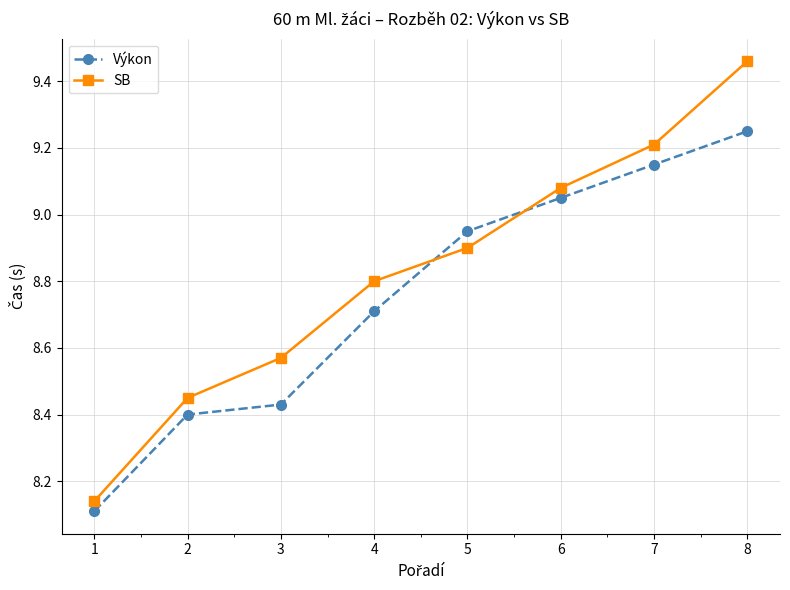

At how many categories does at least one series exceed 8?

8